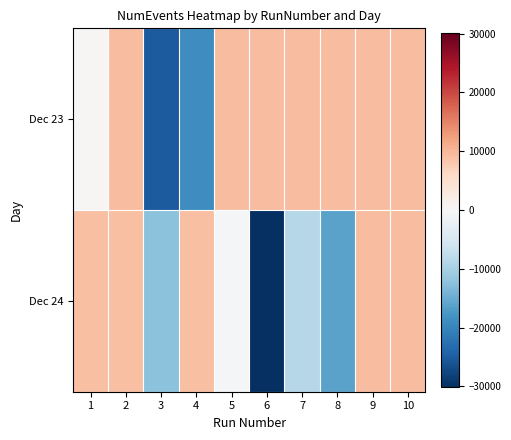

Between 3 and 2, which is larger?

2